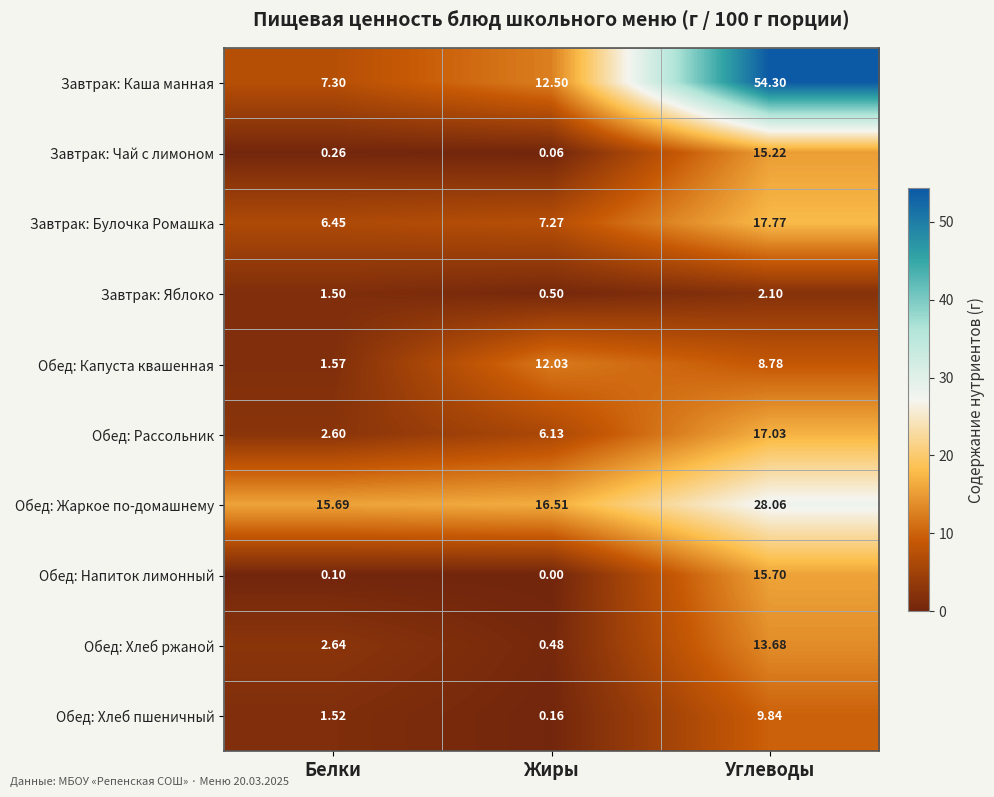

Which series has the widest spread of values?

Завтрак: Каша манная